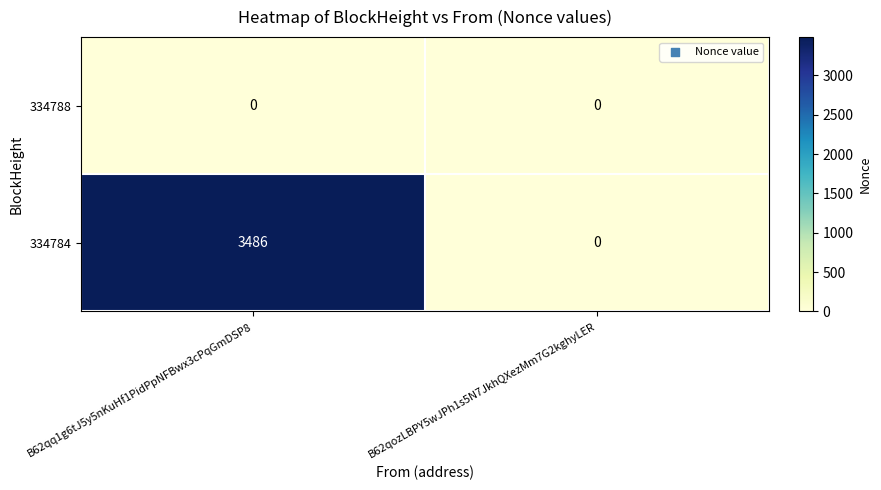

Which series has the largest range (max minus min)?

334784